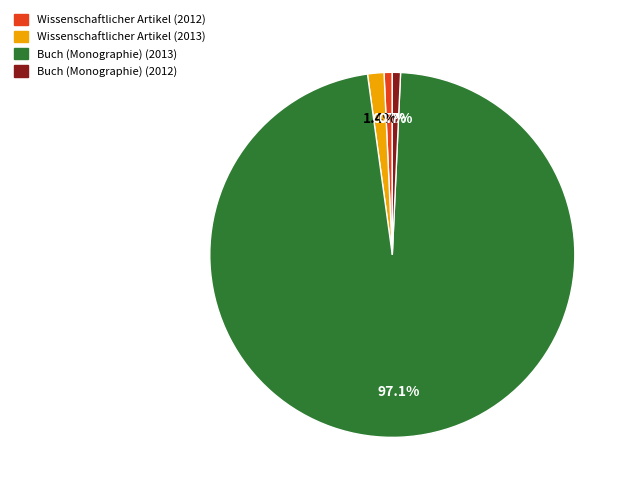

Count the number of slices in the pie.

4